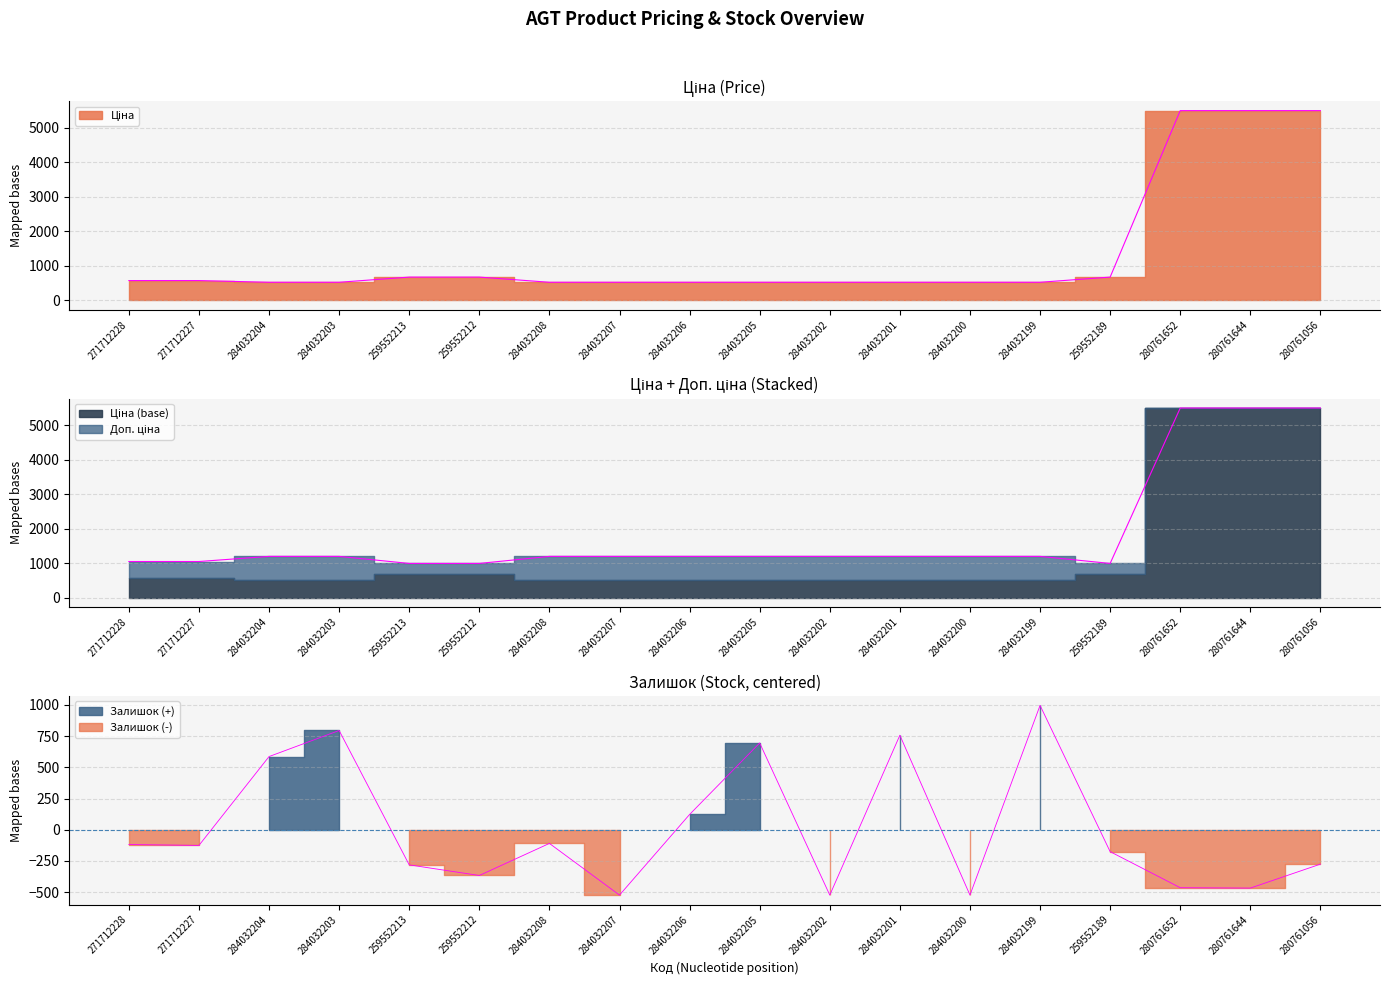

Reading right to left, extract all data points from this chart.

Ціна: 280761056=5497.3	280761644=5497.3	280761652=5497.3	259552189=672.1	284032199=522.2	284032200=522.2	284032201=522.2	284032202=522.2	284032205=522.2	284032206=522.2	284032207=522.2	284032208=522.2	259552212=672.1	259552213=672.1	284032203=522.2	284032204=522.2	271712227=571.6	271712228=571.6
Доп. ціна: 280761056=5497.3	280761644=5497.3	280761652=5497.3	259552189=992.7	284032199=1197.0	284032200=1197.0	284032201=1197.0	284032202=1197.0	284032205=1197.0	284032206=1197.0	284032207=1197.0	284032208=1197.0	259552212=992.7	259552213=992.7	284032203=1197.0	284032204=1197.0	271712227=1048.0	271712228=1048.0
Залишок: 280761056=-275.4	280761644=-467.4	280761652=-464.4	259552189=-175.4	284032199=996.6	284032200=-523.4	284032201=757.6	284032202=-523.4	284032205=695.6	284032206=122.6	284032207=-523.4	284032208=-109.4	259552212=-366.4	259552213=-281.4	284032203=795.6	284032204=586.6	271712227=-125.4	271712228=-118.4